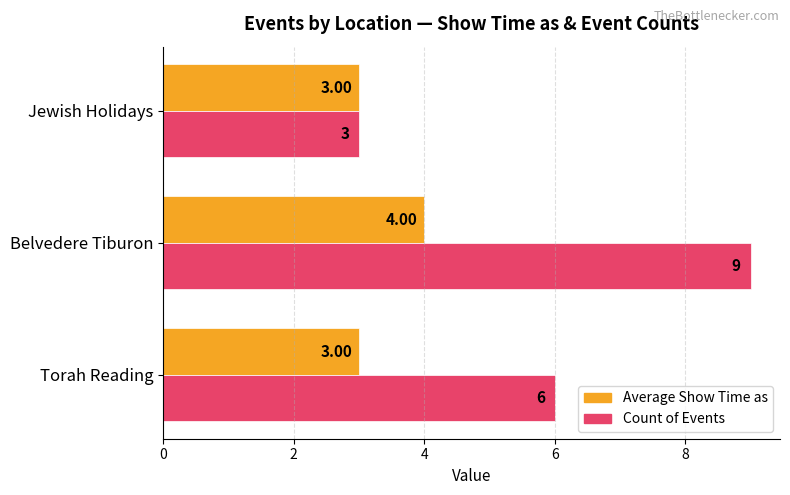

What is the sum of all Count of Events values?

18